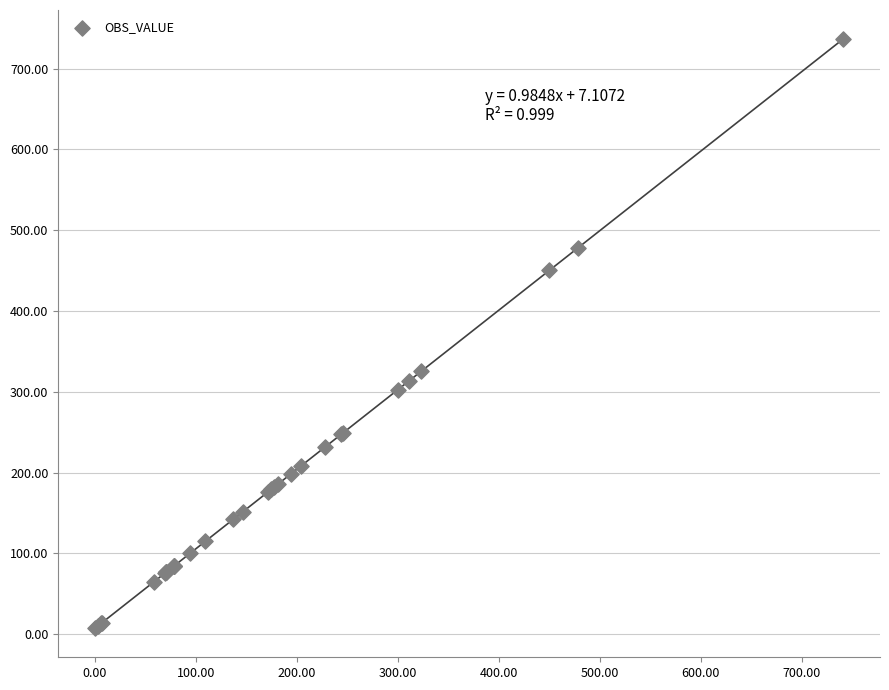

What Y value in the scatter plot is closest to 371?

325.6